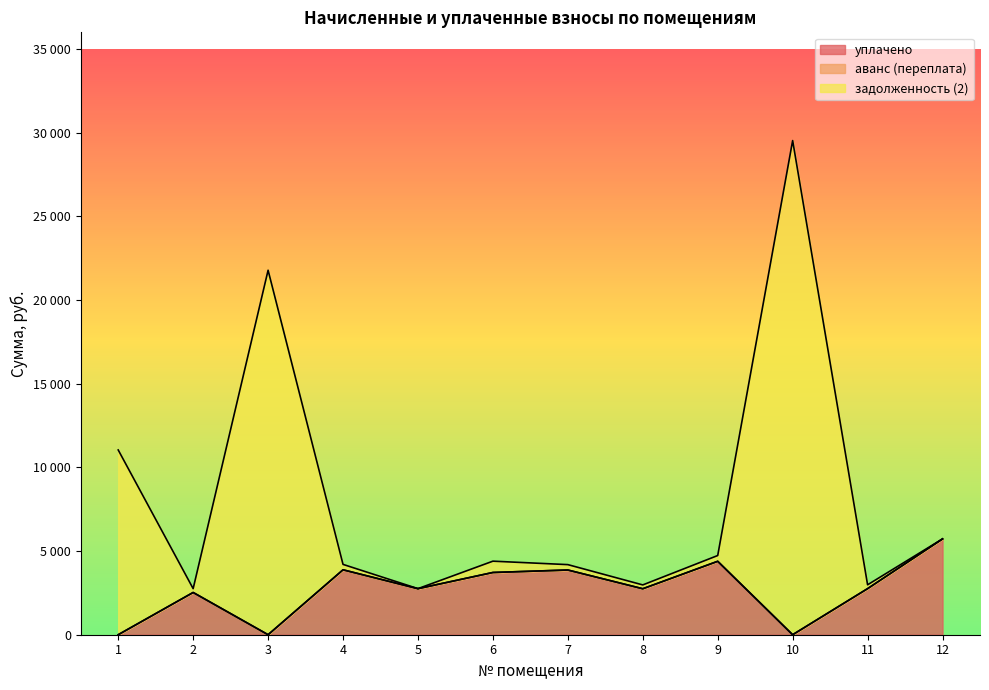

Is it true that уплачено equals 6241.4 at 6?

False